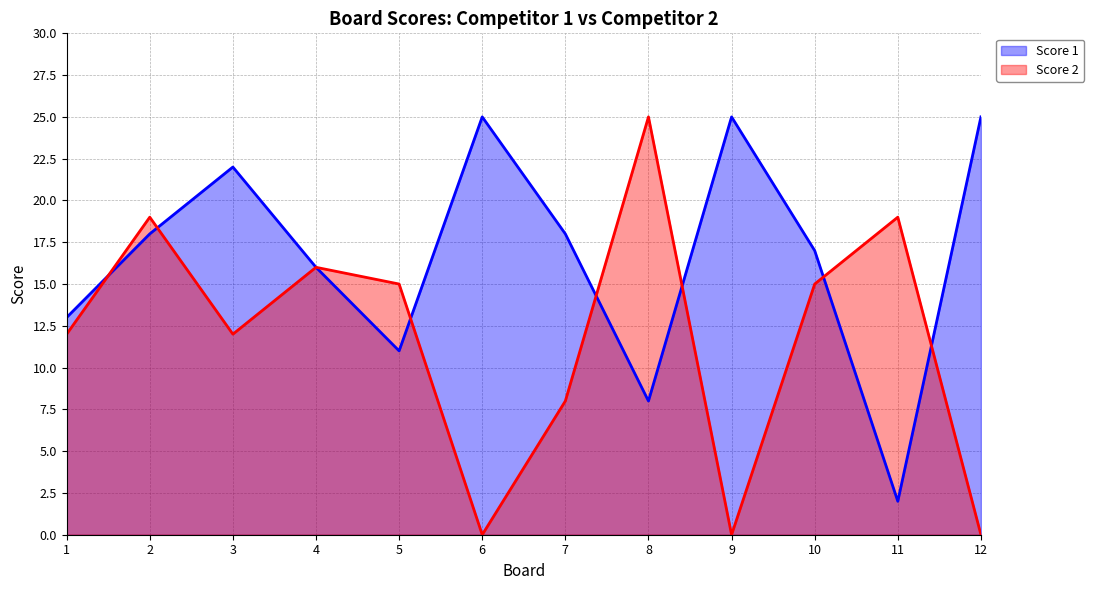

Does the chart have visible grid lines?

Yes